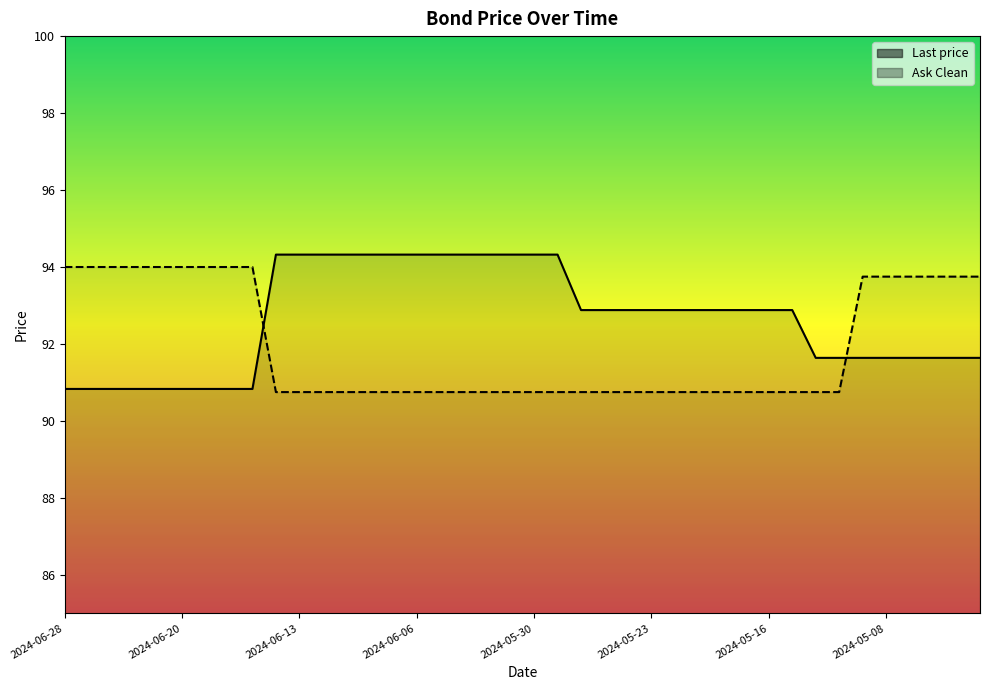

After their last crossing, which series has the higher values: Ask Clean or Last price?

Ask Clean